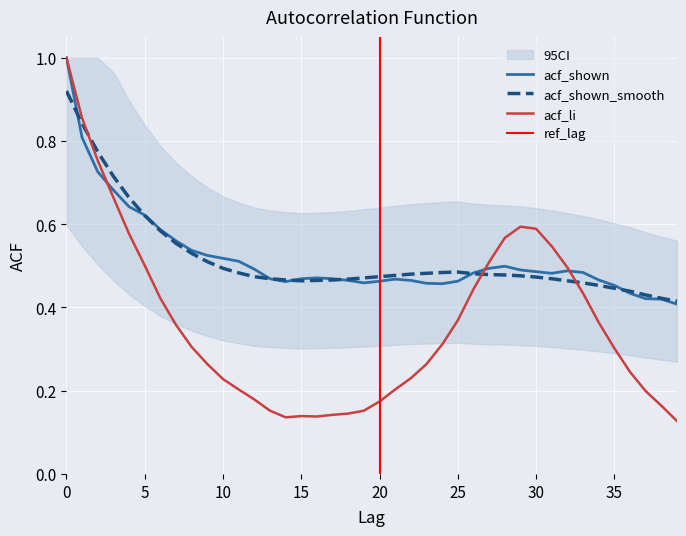

What are all the series names shown in the legend?

acf_shown, acf_shown_smooth, acf_li